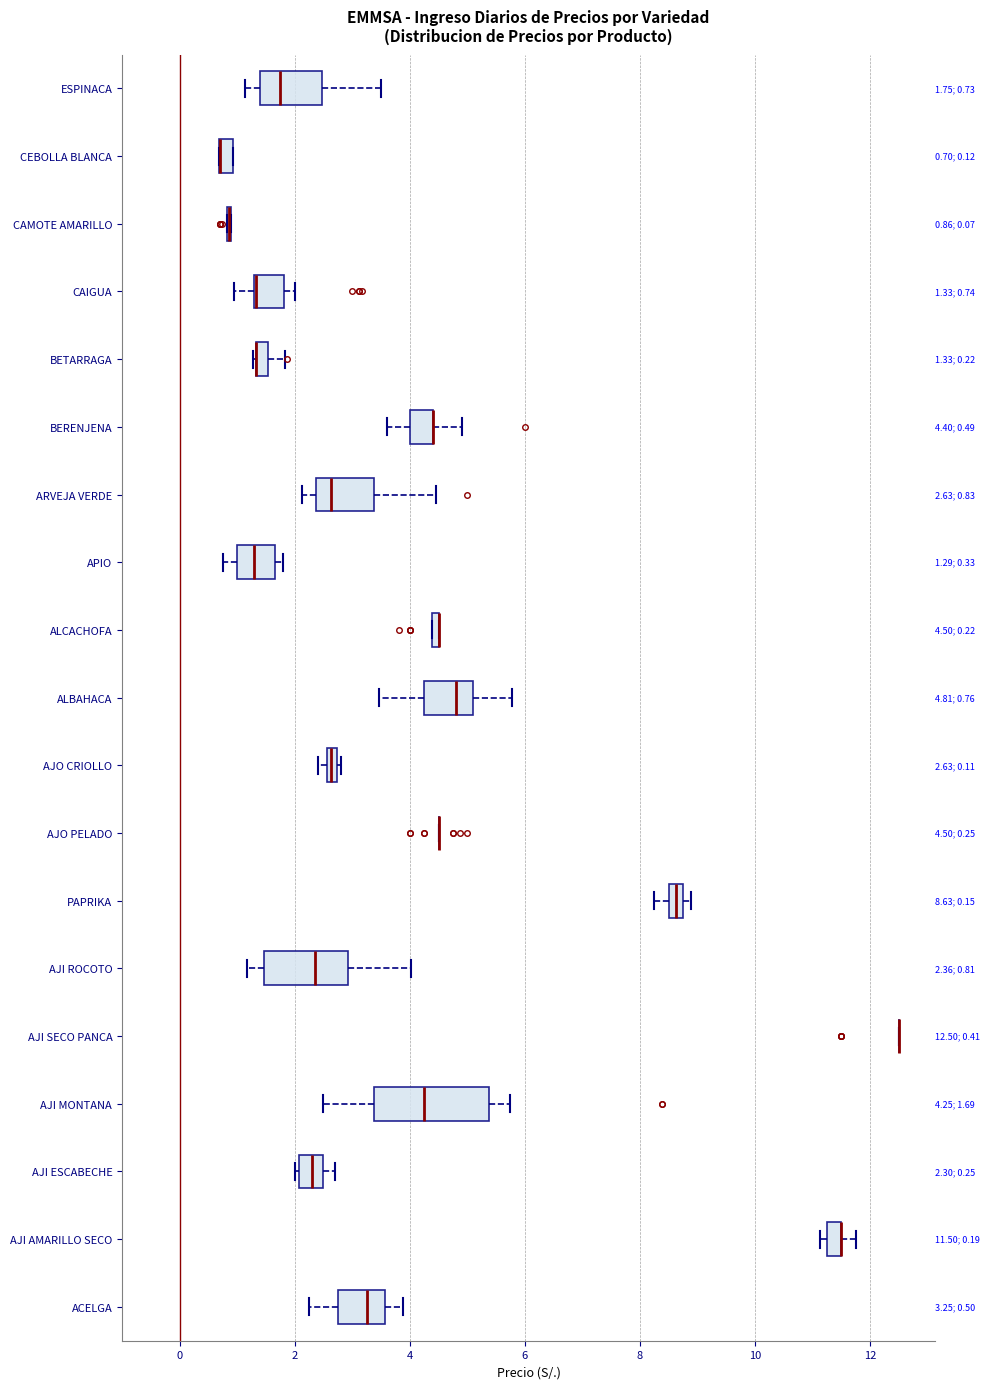

Comparing the boxes themselves (not the whiskers), which one is the widest?

AJI MONTANA